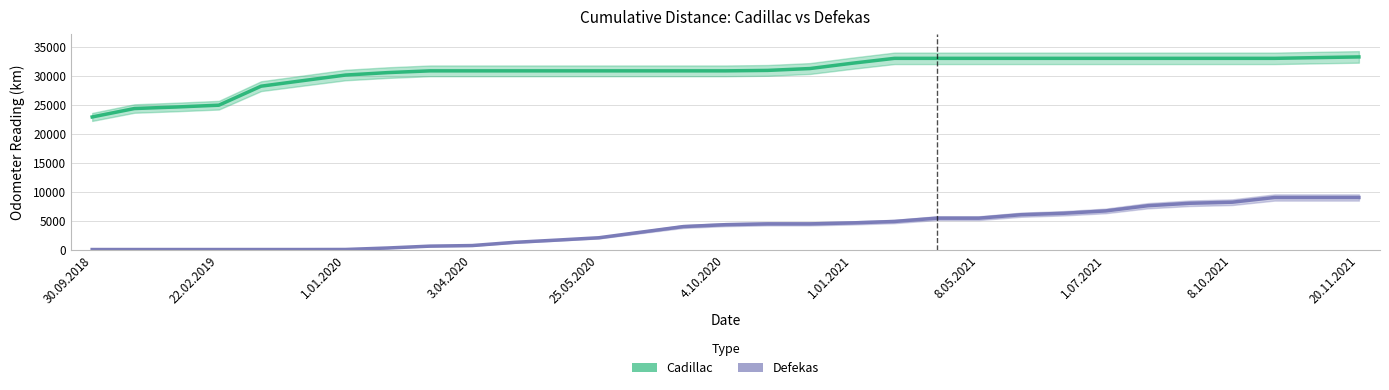

True or false: Cadillac and Defekas cross at least once.

False